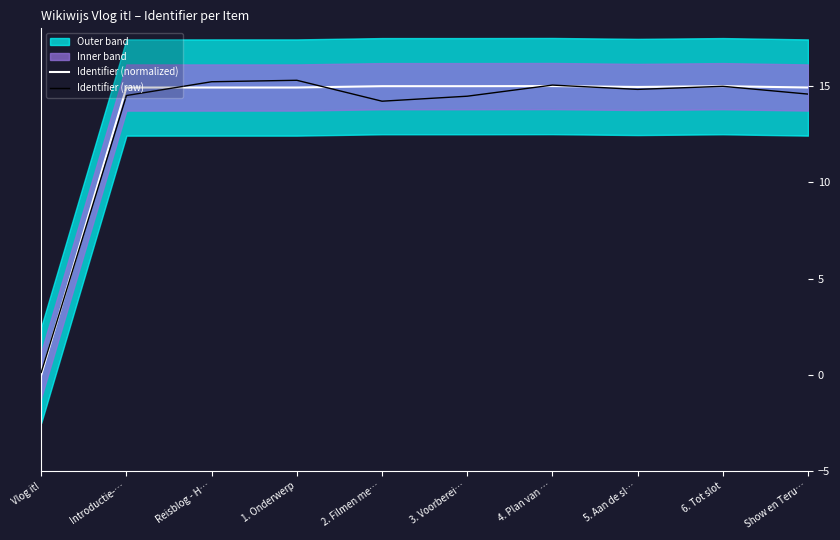

Which category has the lowest value in the Identifier (raw) series?

Vlog it!